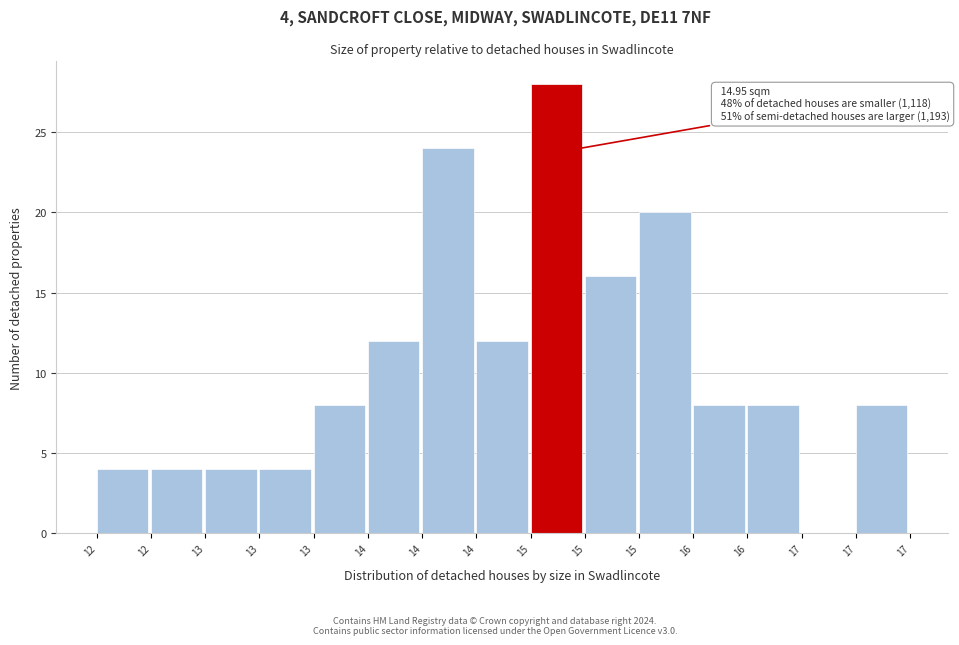

How many positive values are there?

14